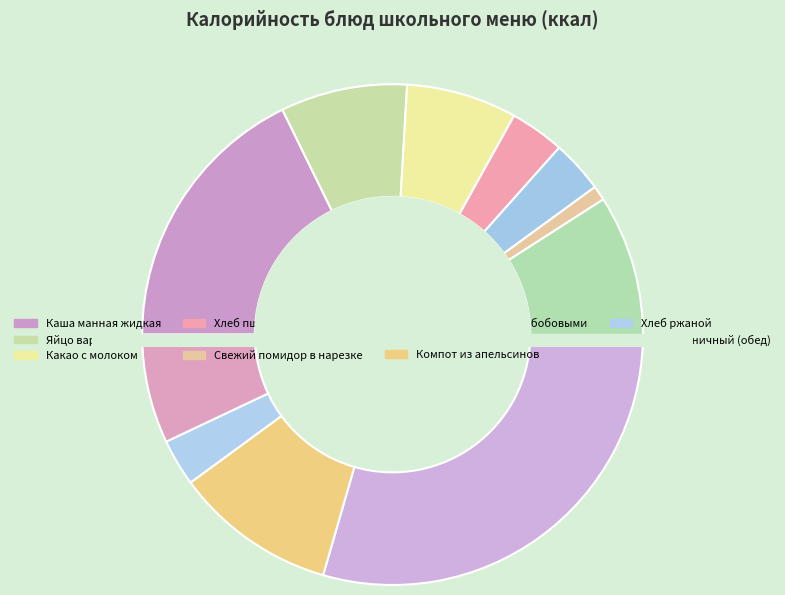

How many slices are in this pie chart?

11